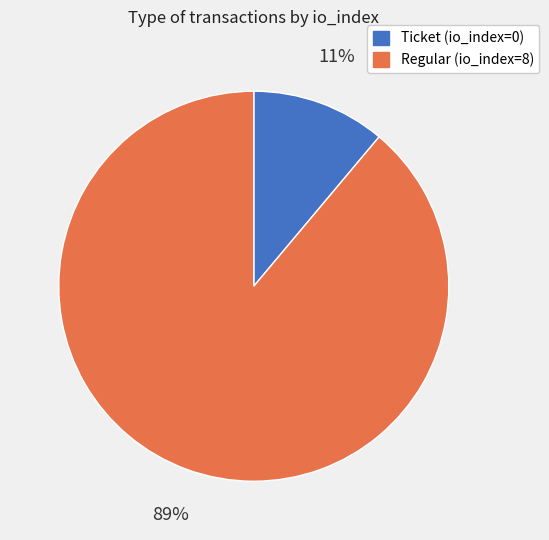

To the nearest percent, what is the difference between the largest and smallest slice percentages?

78%